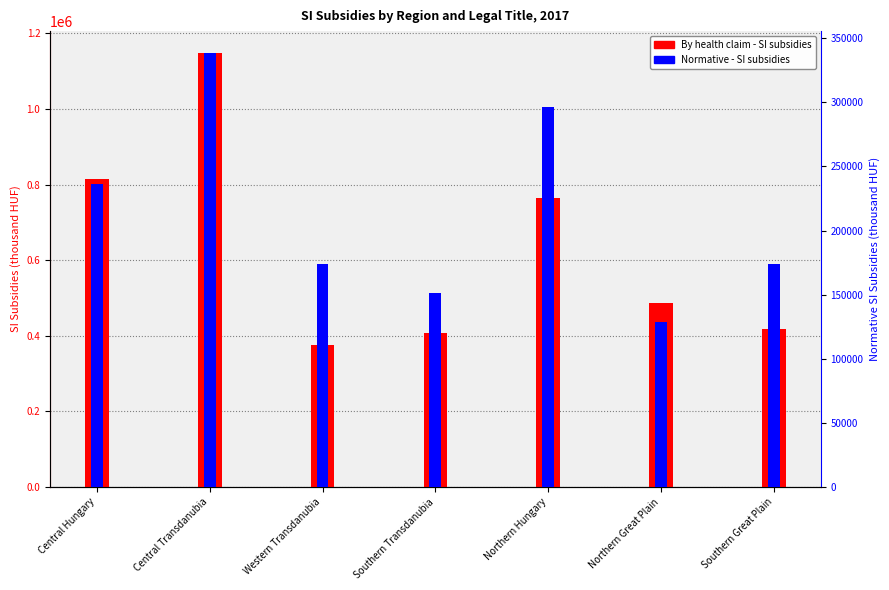

Reading left to right, transcribe all the data shown in this chart.

By health claim - SI subsidies (thousand HUF): Central Hungary=815352.9	Central Transdanubia=1148486.4	Western Transdanubia=374635.1	Southern Transdanubia=408481.9	Northern Hungary=764945.3	Northern Great Plain=487502.4	Southern Great Plain=419071.9
Normative - SI subsidies (thousand HUF): Central Hungary=236353.0	Central Transdanubia=338541.4	Western Transdanubia=173565.3	Southern Transdanubia=151088.3	Northern Hungary=296163.8	Northern Great Plain=128767.9	Southern Great Plain=174041.5